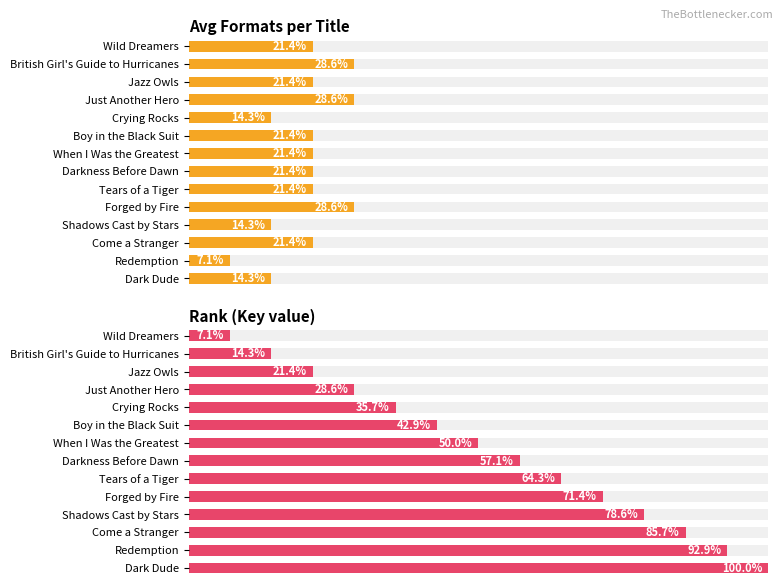

What is the value of the Avg formats per title bar at the 9th from the left?

21.4